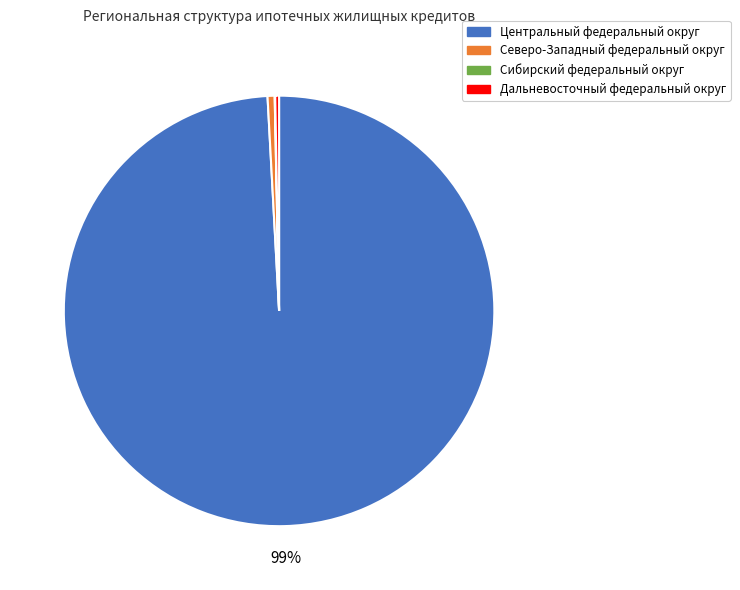

To the nearest percent, what percentage of the pie is Центральный федеральный округ?

99%